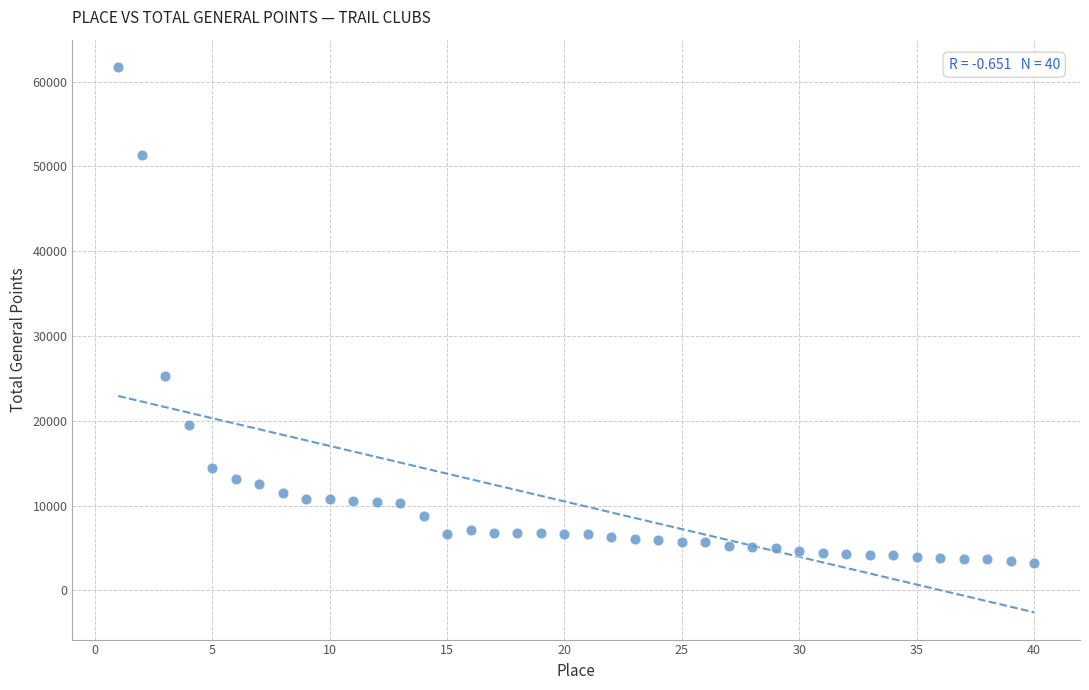

What is the range of X values (max minus min)?

39